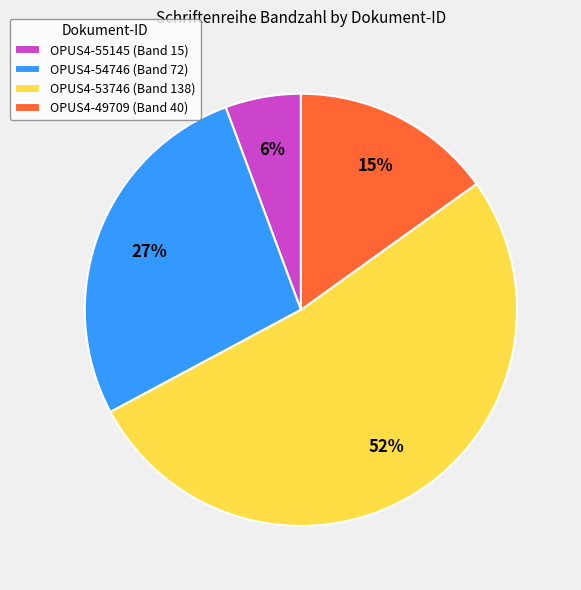

Is there a majority slice in this chart?

Yes